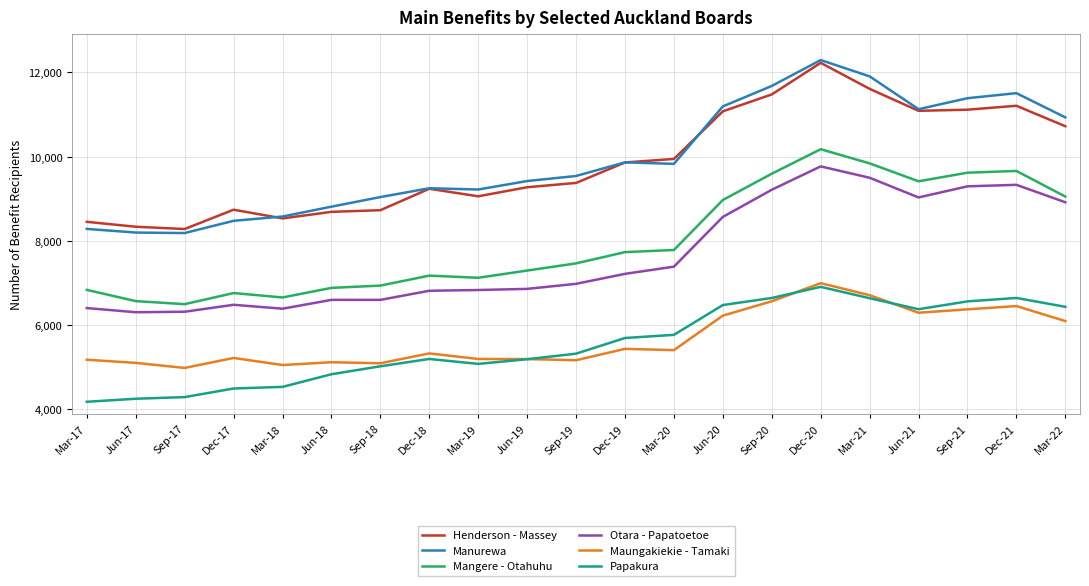

How many lines are shown in the chart?

6